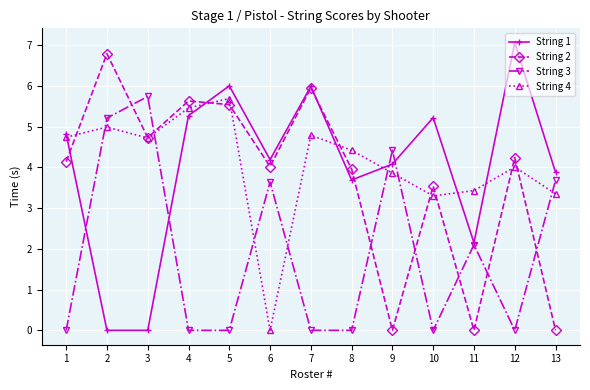

What is the spread (max minus min) of values at 5?

6.0